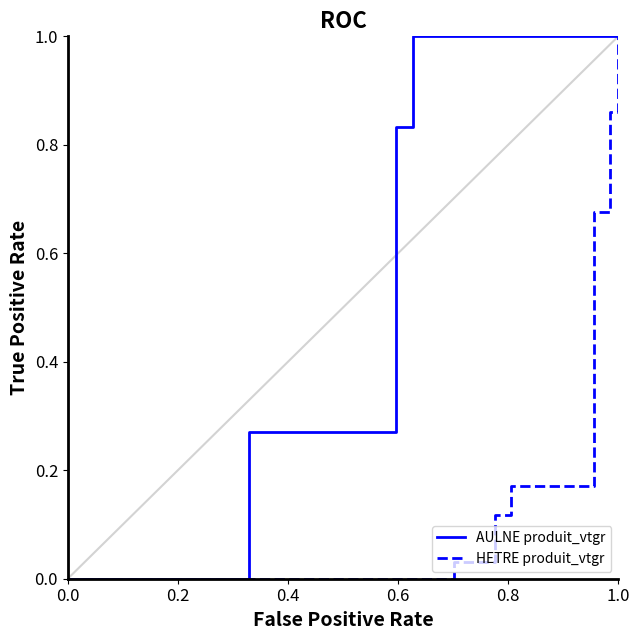

What is the maximum value for HETRE produit_vtgr?

1.0